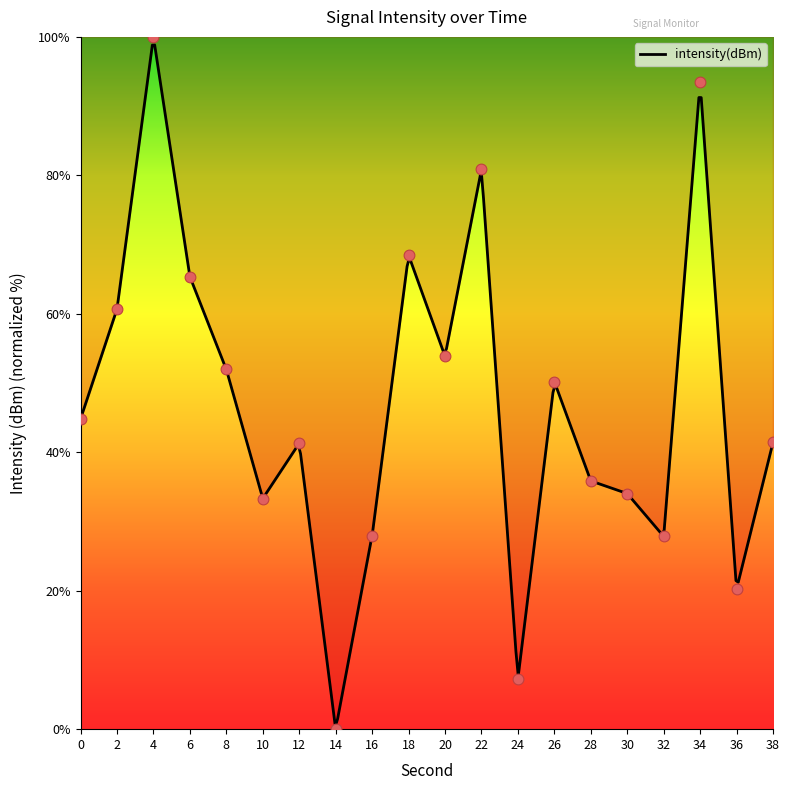

Approximately how many times larger is the value at 4 compared to 10?

3.0